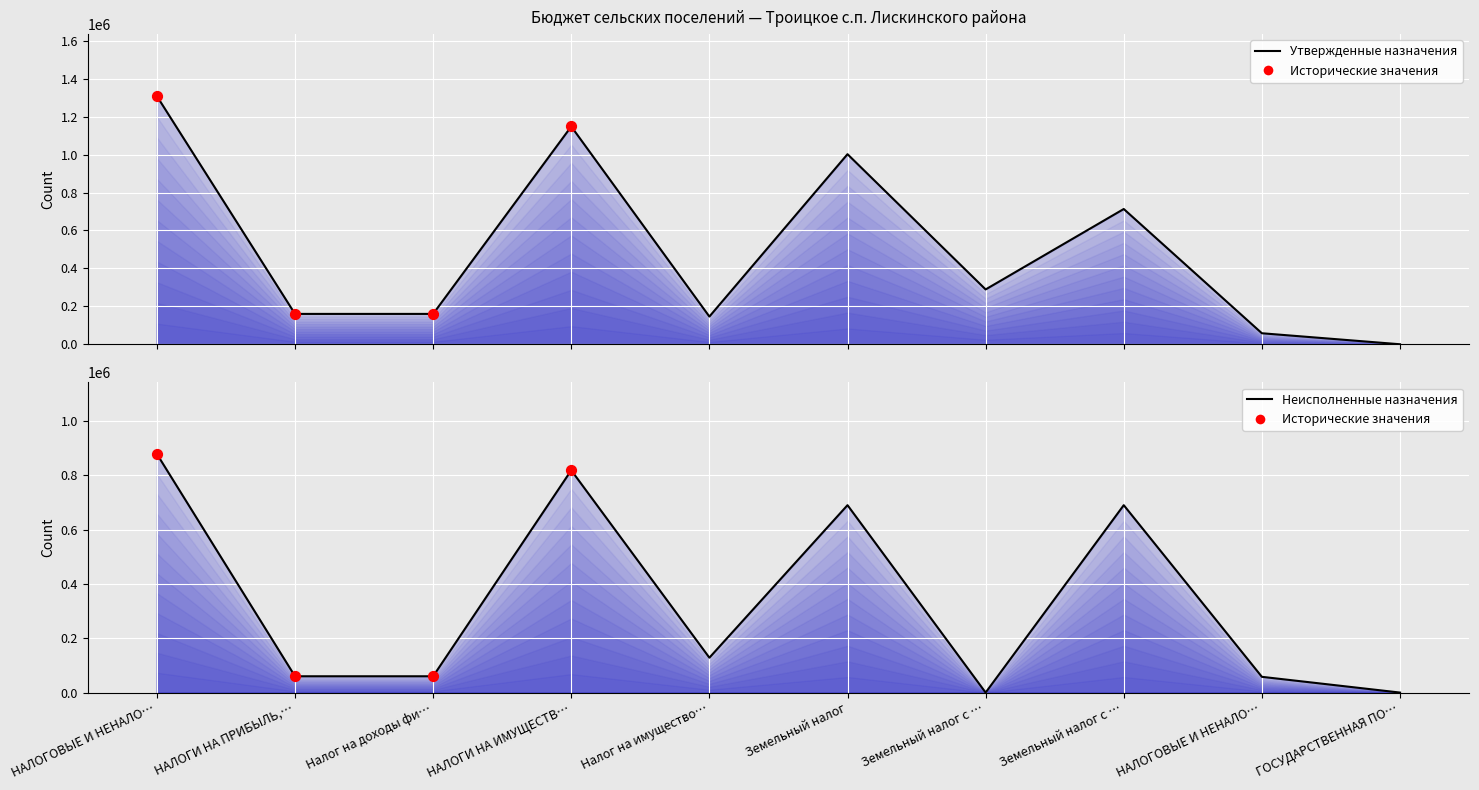

At how many categories does at least one series exceed 480019?

4